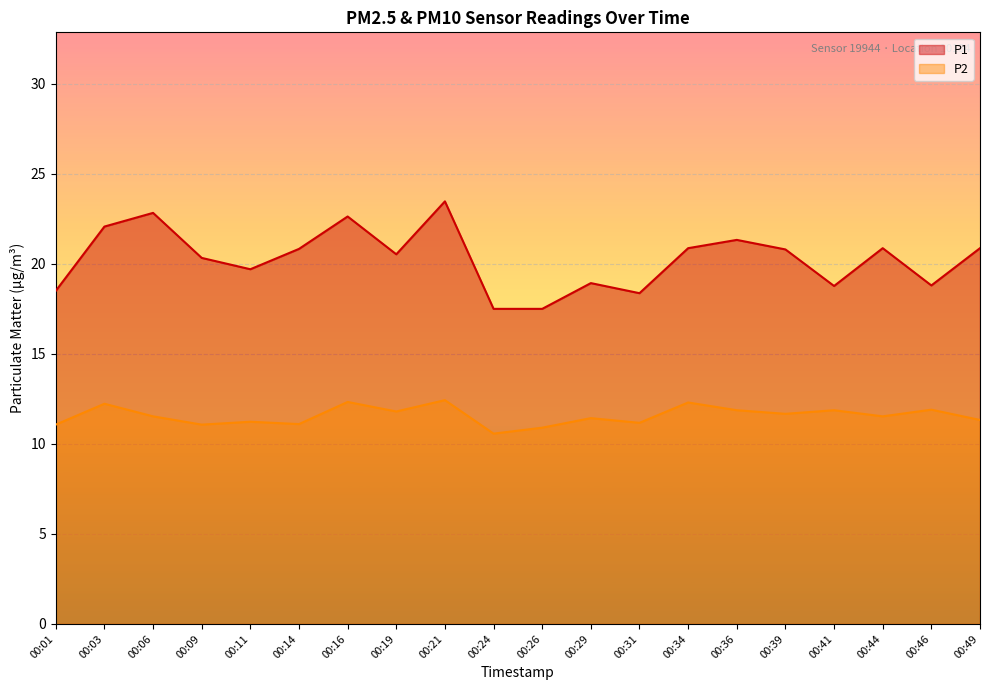

Which series changed the most between 00:21 and 00:49?

P1